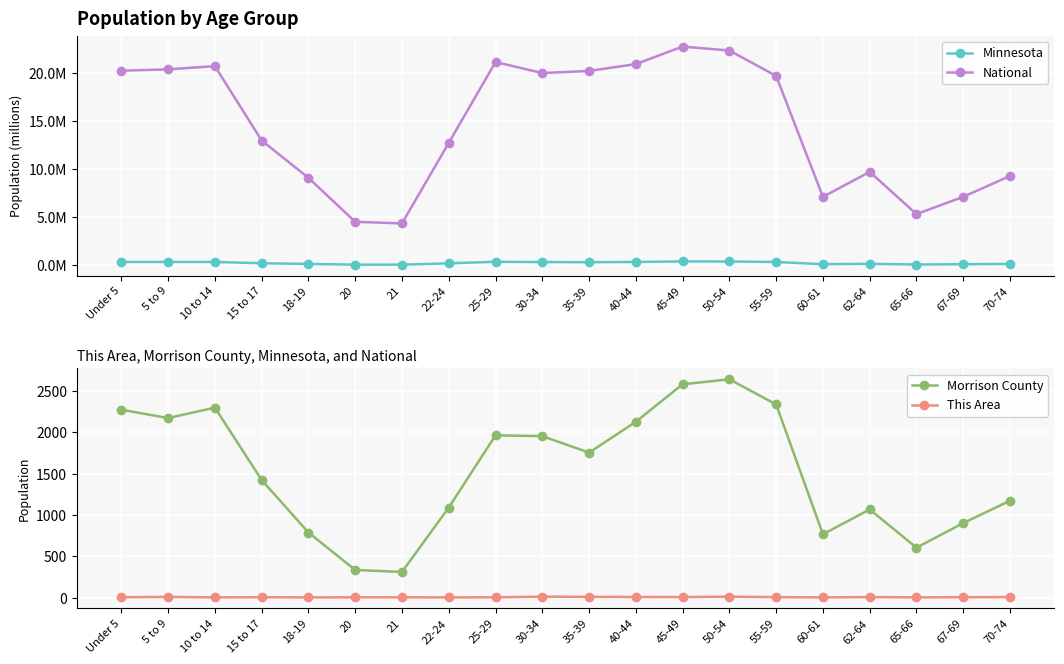

List the labels in order of Morrison County value, smallest first.

21, 20, 65-66, 60-61, 18-19, 67-69, 62-64, 22-24, 70-74, 15 to 17, 35-39, 30-34, 25-29, 40-44, 5 to 9, Under 5, 10 to 14, 55-59, 45-49, 50-54